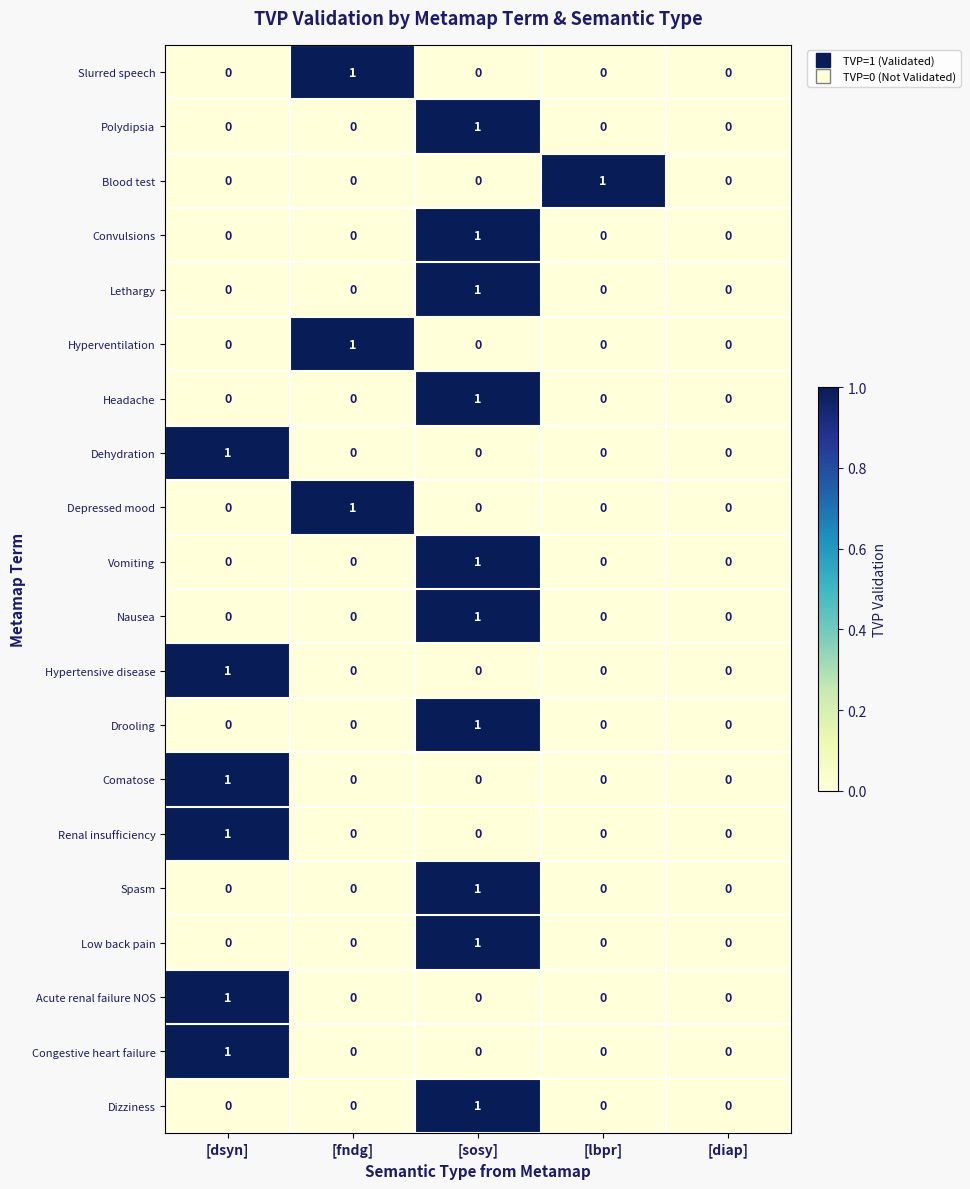

Count the number of categories in the chart.

5